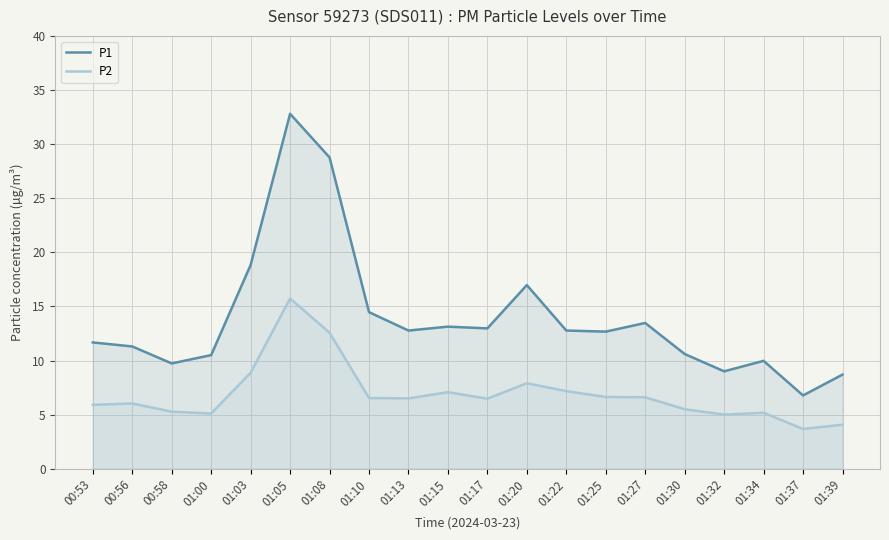

How many interior local peaks does the P1 series have?

5